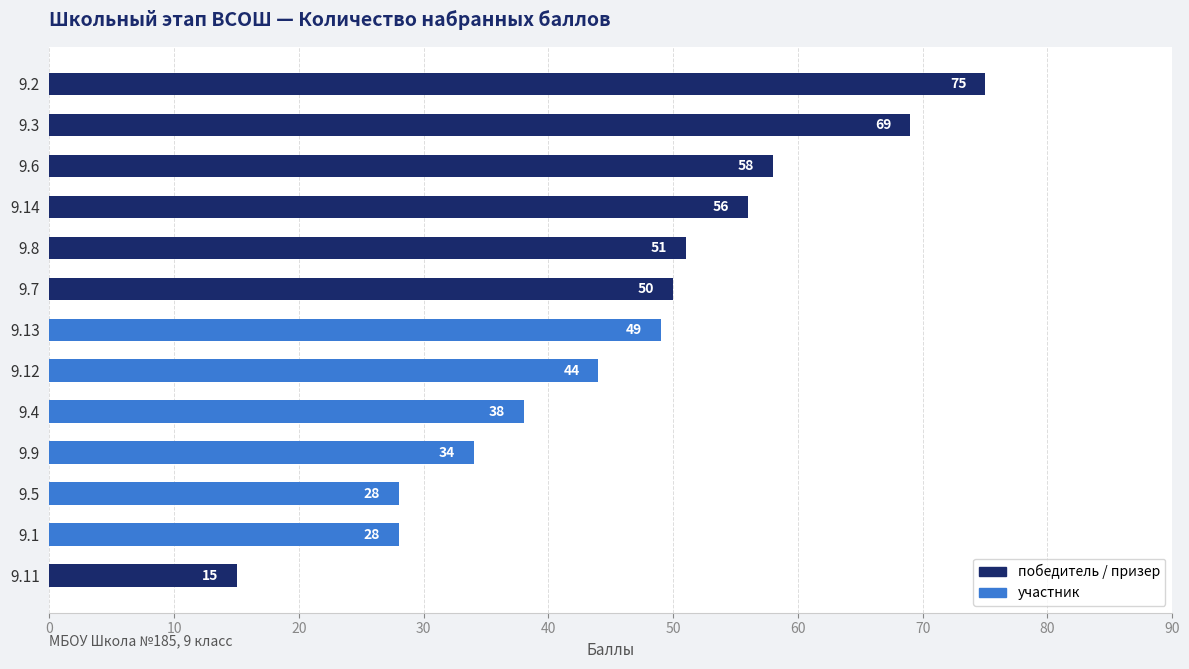

What is the sum of the values at 9.1 and 9.13?

77